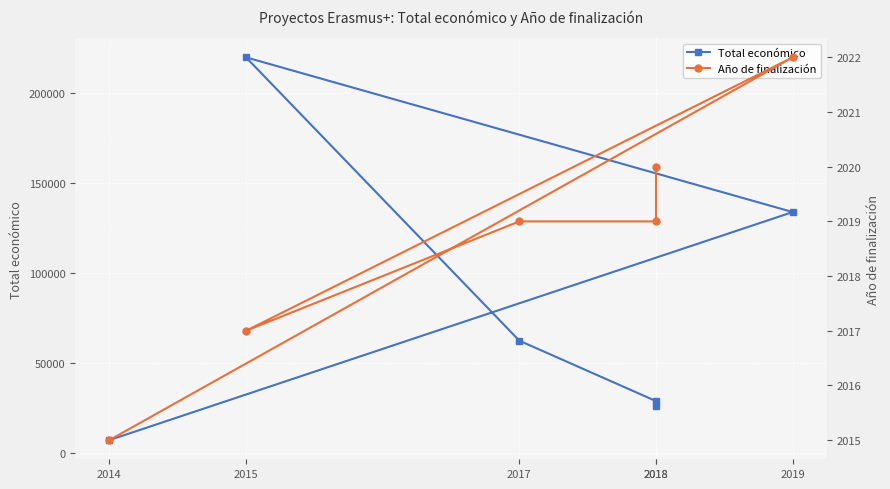

Where is Total económico nearest to the value 113357?

2019